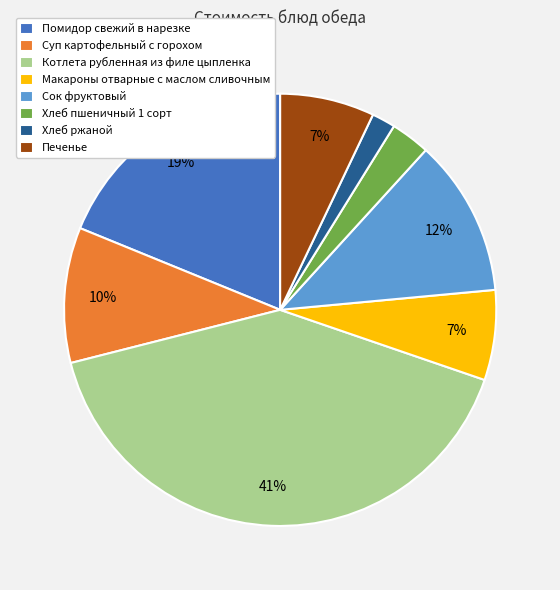

How many slices are in this pie chart?

8